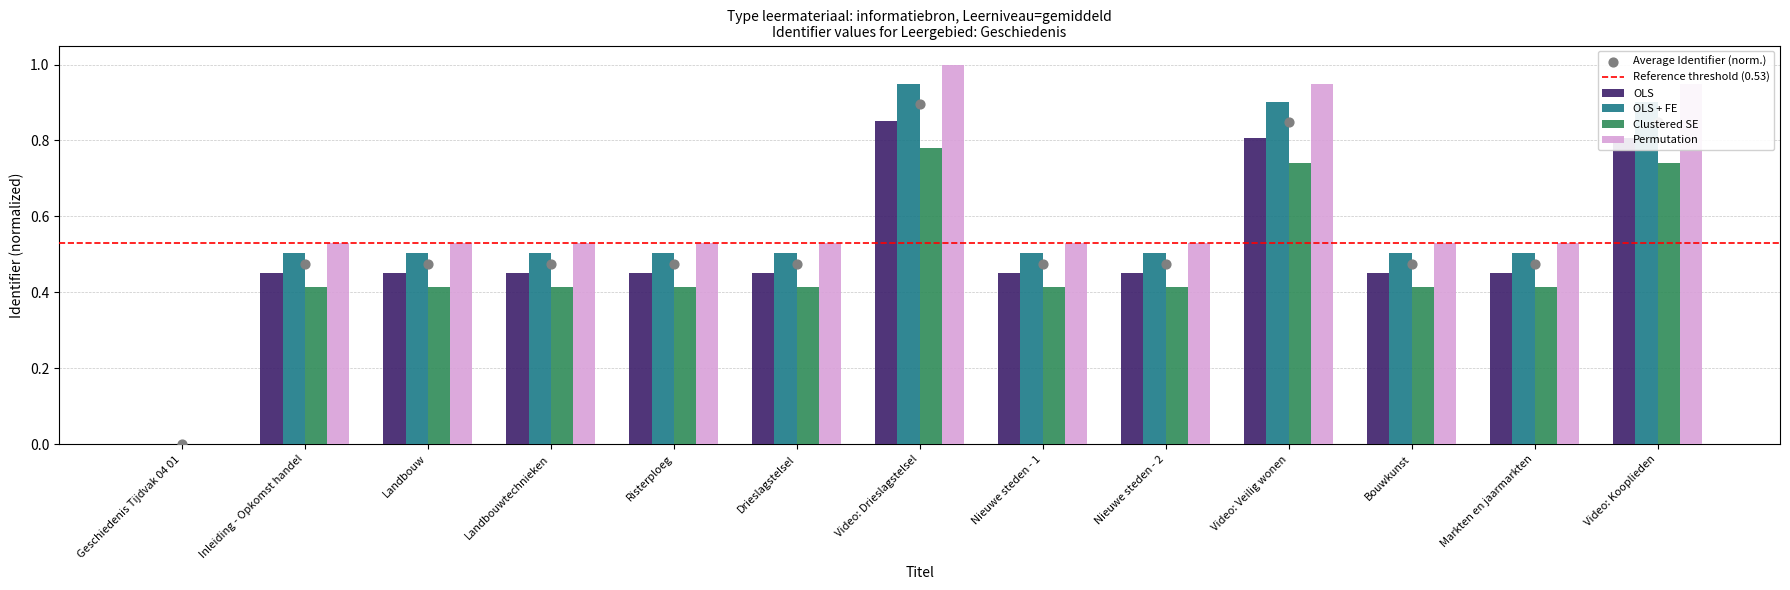

At how many categories does at least one series exceed 0?

12